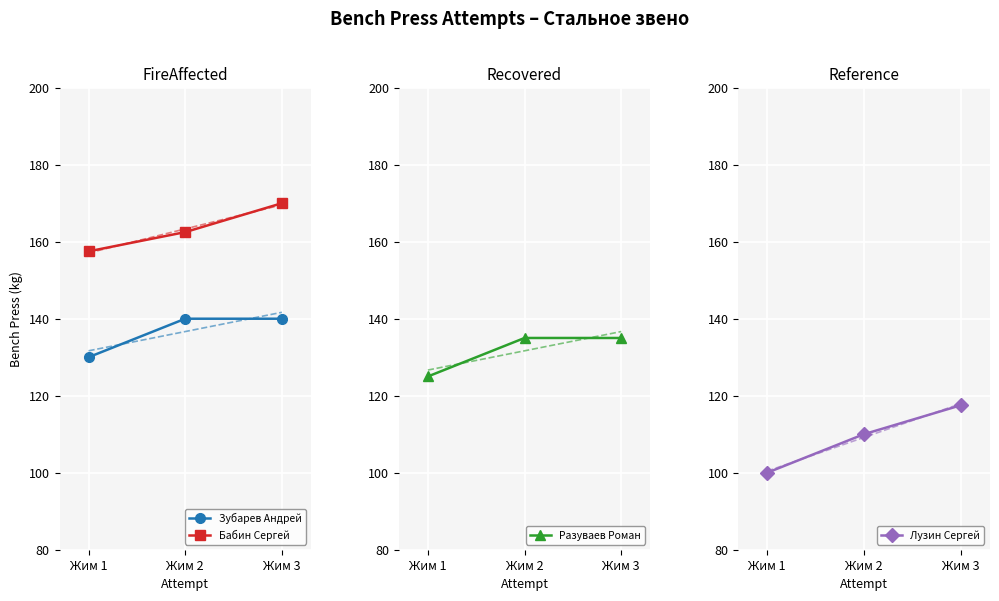

The Разуваев Роман series shows 125.0 at Жим 1. True or false?

True